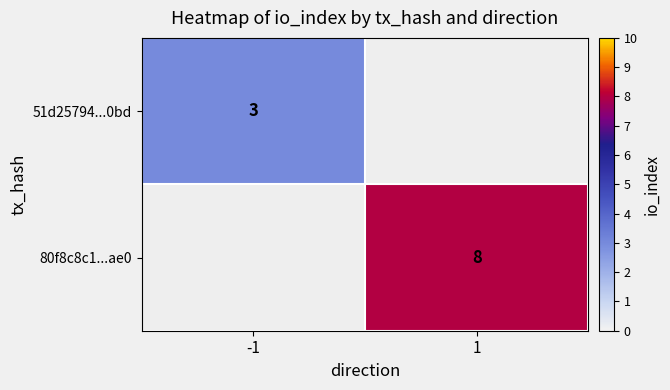

The value of 51d25794...0bd at -1 is 3. True or false?

True